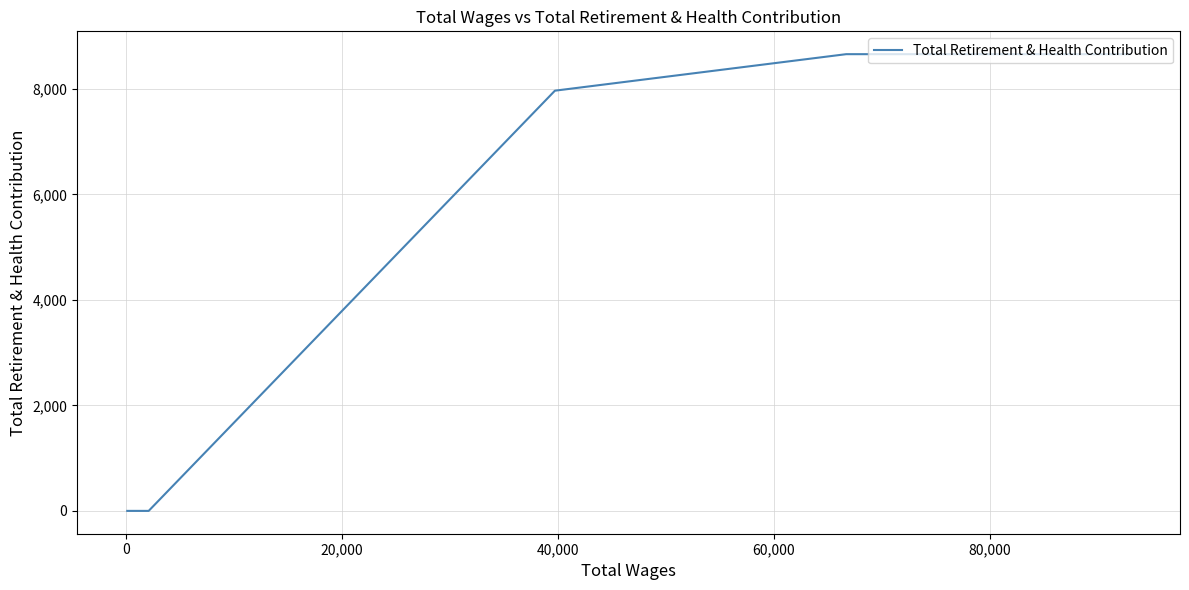

What is the average value?

2808